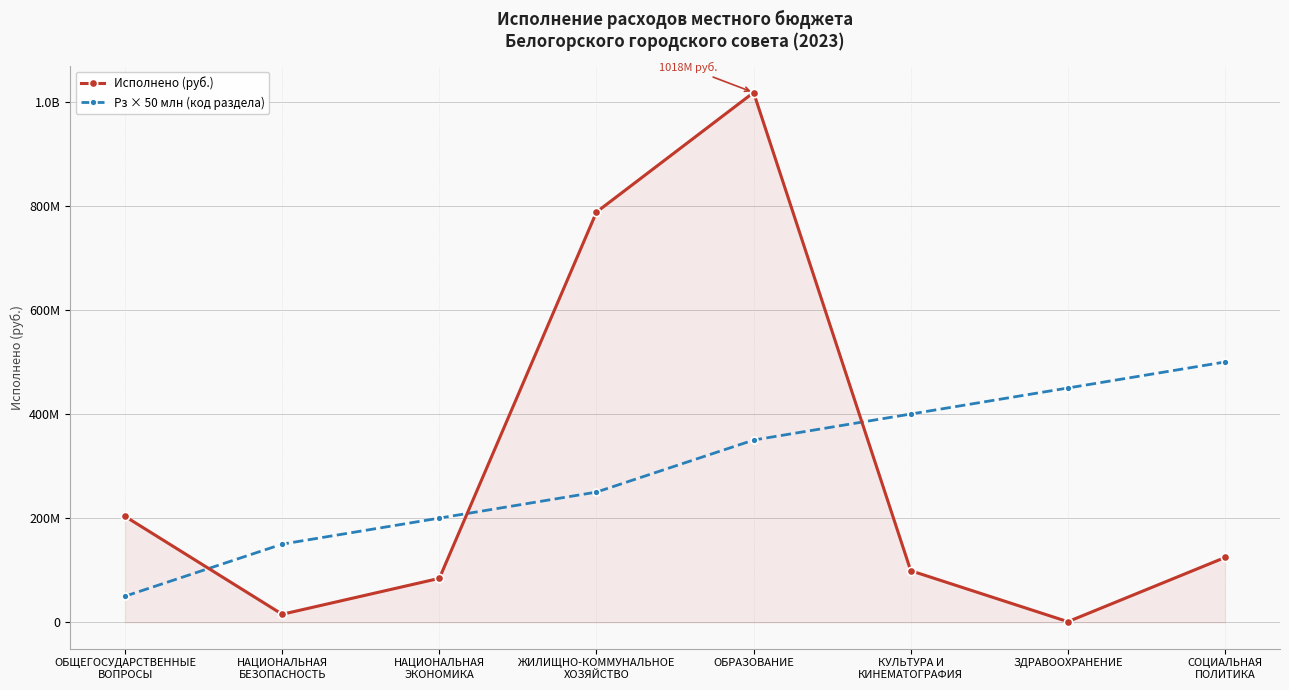

List the series in order of their overall mean, highest first.

Рз × 50 млн (код раздела), Исполнено (руб.)